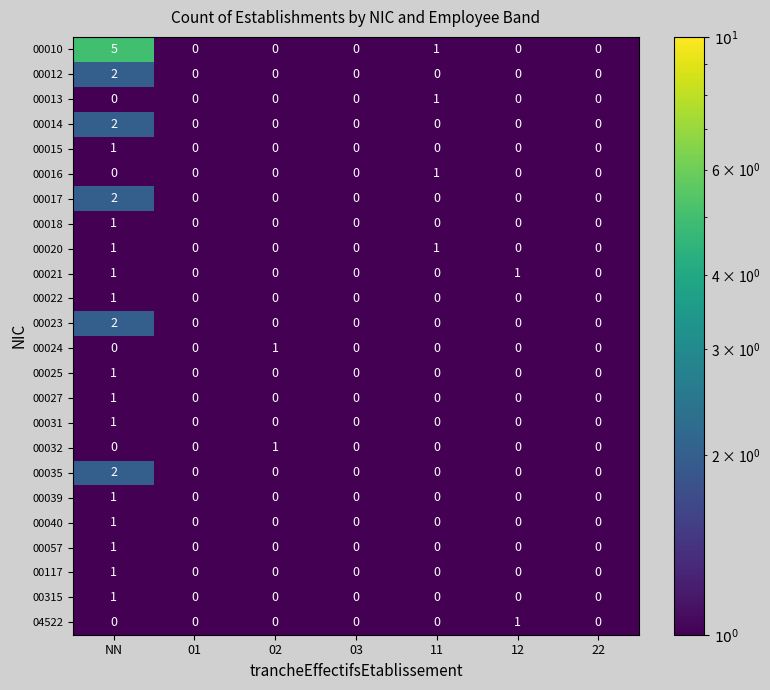

What is the difference between the highest and lowest values at 12?

1